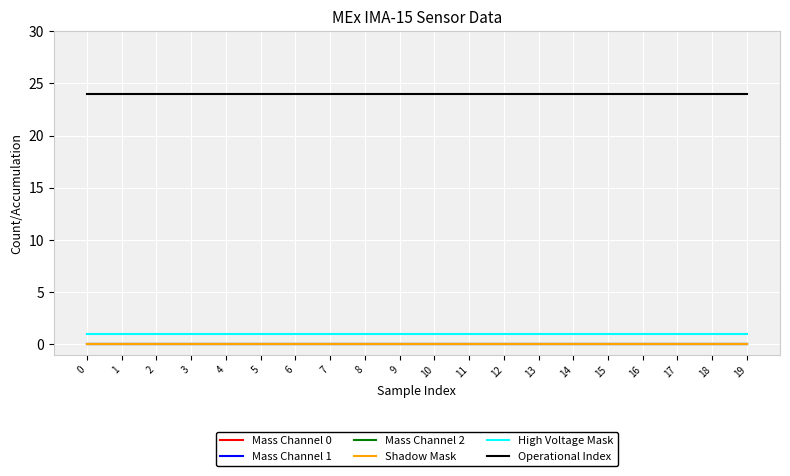

What is the spread (max minus min) of values at 3?

24